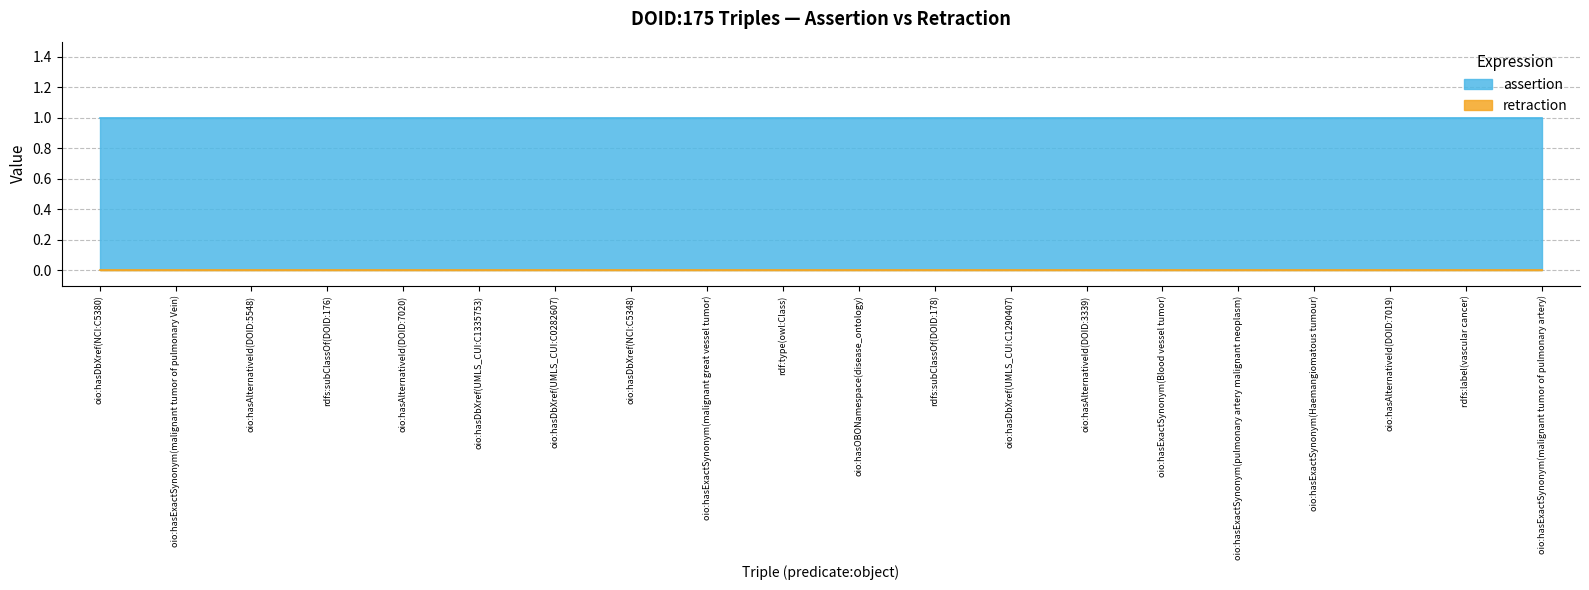

Reading left to right, list all the values displayed in this chart.

assertion: 1	1	1	1	1	1	1	1	1	1	1	1	1	1	1	1	1	1	1	1
retraction: 0	0	0	0	0	0	0	0	0	0	0	0	0	0	0	0	0	0	0	0